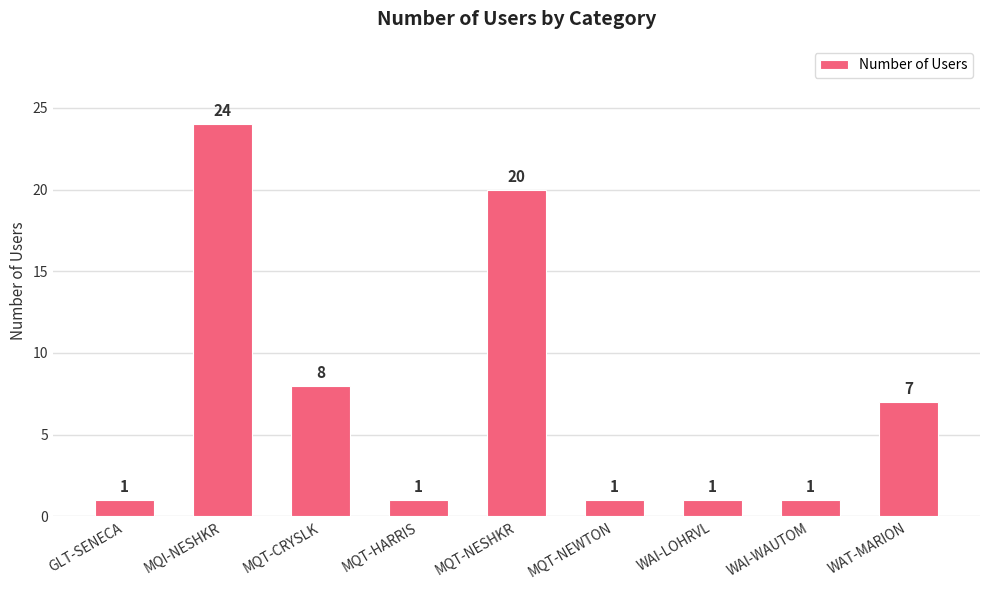

Where is the data nearest to the value 12?

MQT-CRYSLK